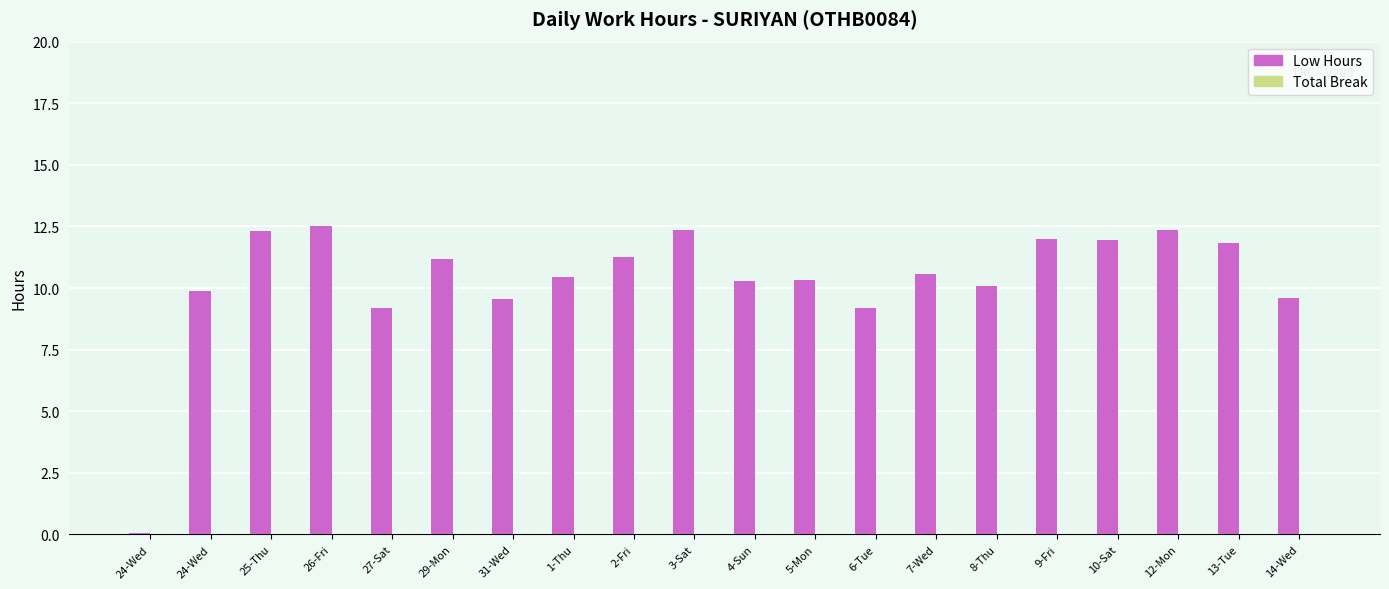

How many bars are there in total?

20